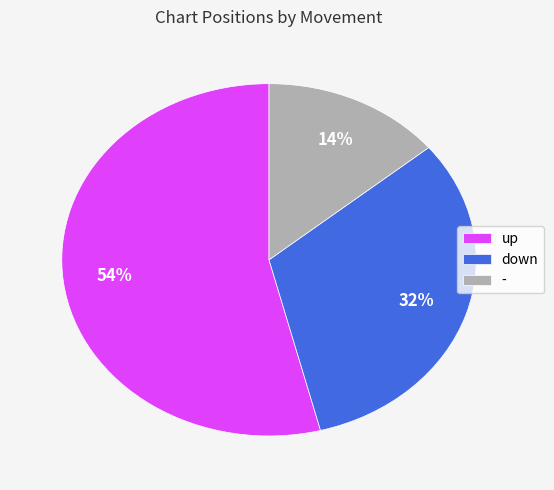

Between - and up, which is larger?

up